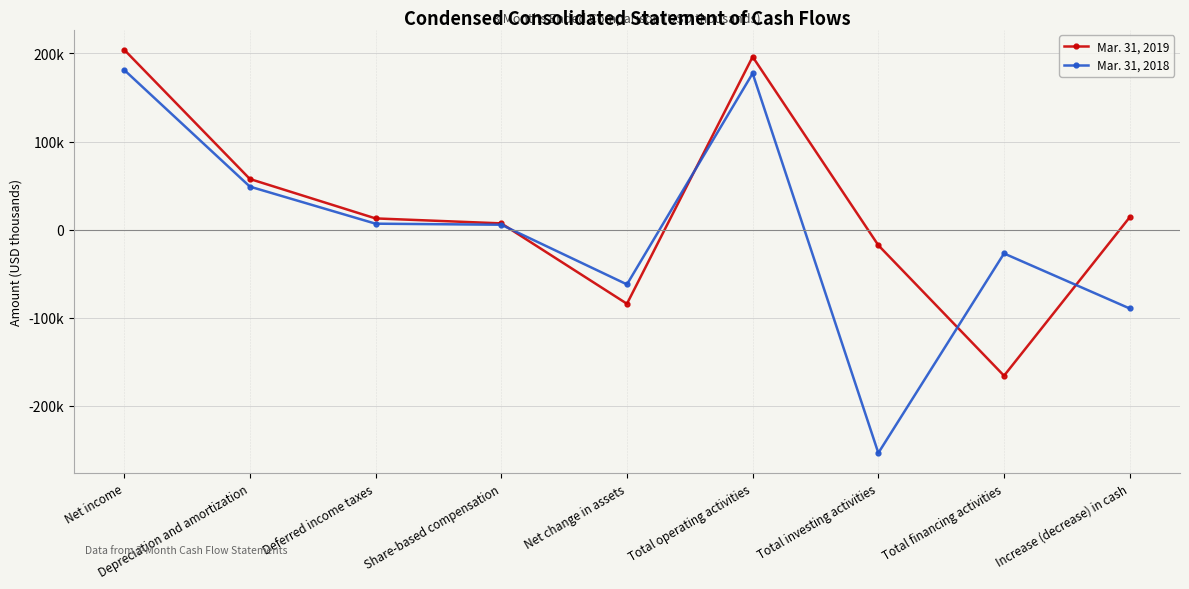

List the labels in order of Mar. 31, 2018 value, largest first.

Net income, Total operating activities, Depreciation and amortization, Deferred income taxes, Share-based compensation, Total financing activities, Net change in assets, Increase (decrease) in cash, Total investing activities